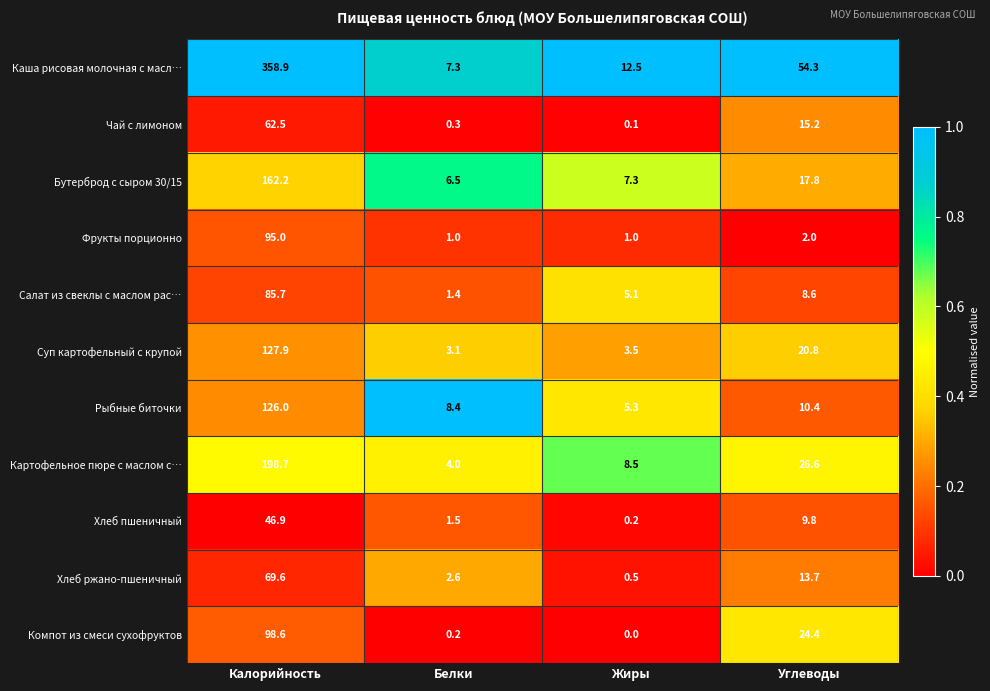

What is the difference between the Хлеб пшеничный values at Углеводы and Калорийность?

37.1